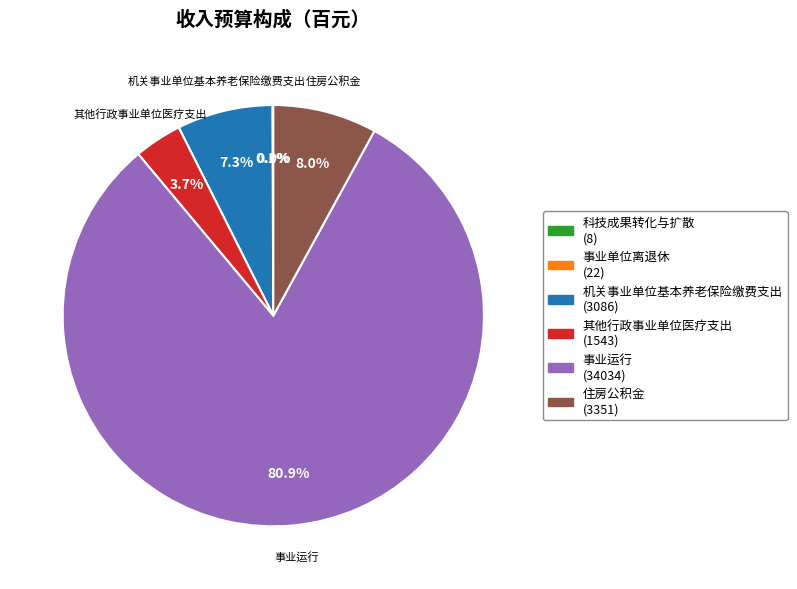

Does any single category account for the majority?

Yes